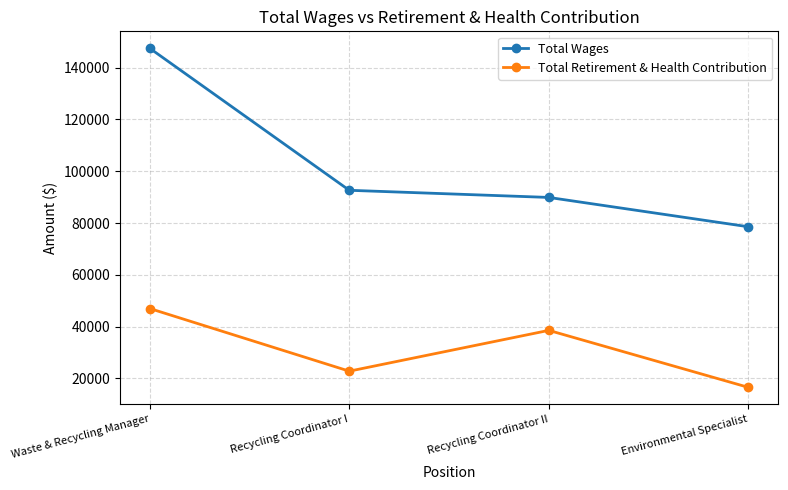

What are all the series names shown in the legend?

Total Wages, Total Retirement & Health Contribution